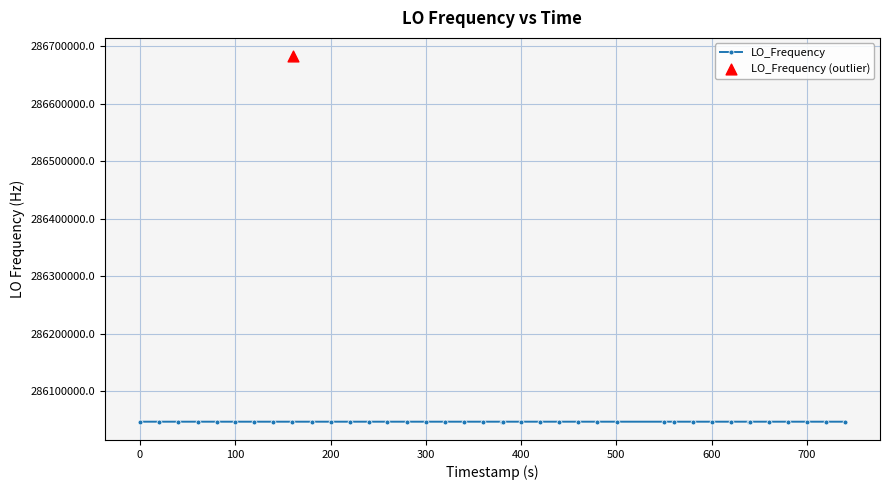

Approximately how many times larger is the value at 16 compared to 6?

1.0